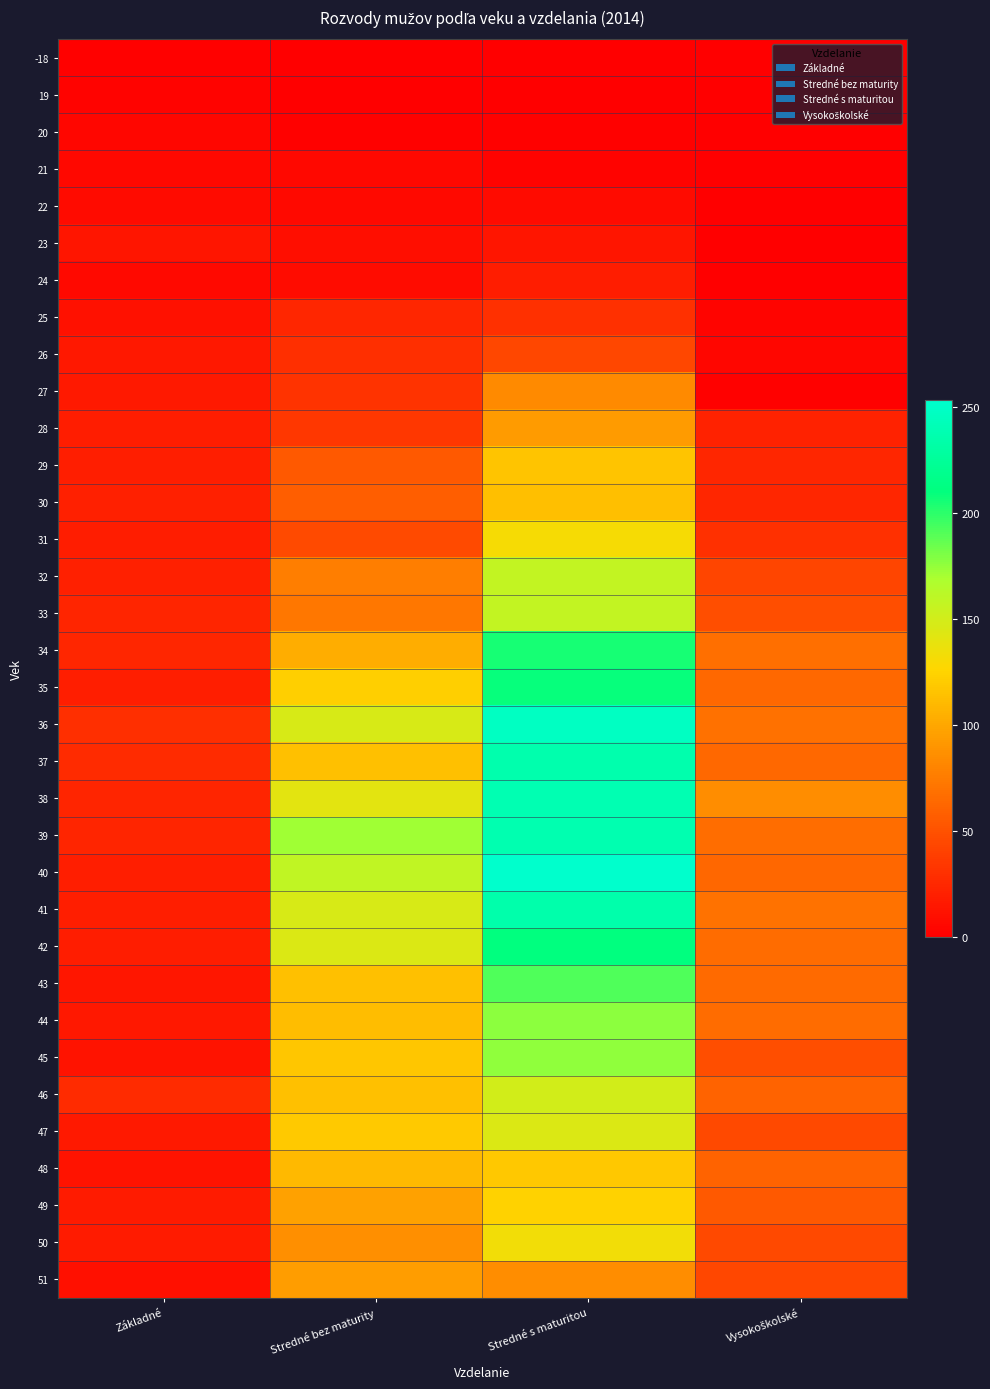

At which category is the sum across all series the highest?

Stredné s maturitou